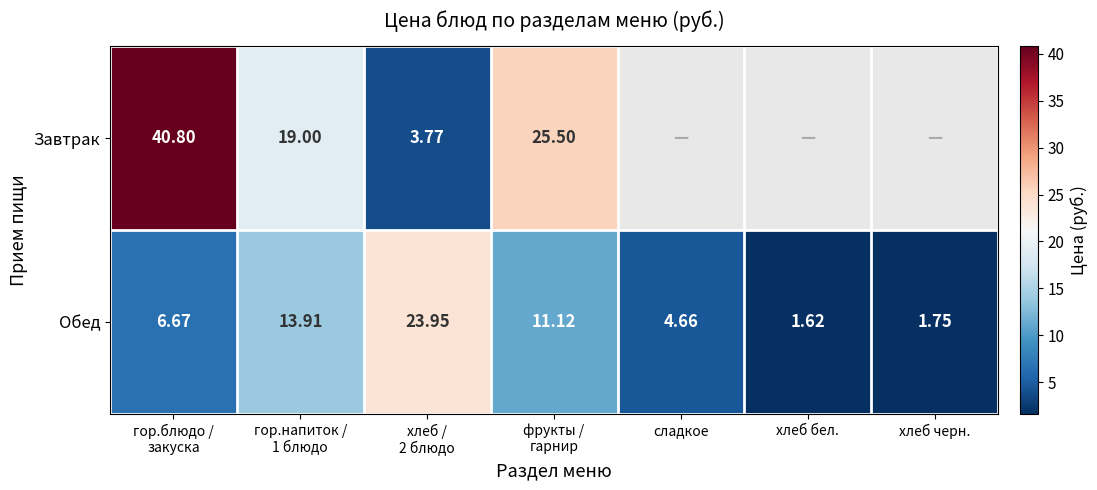

At which label does Обед reach its minimum?

хлеб бел.